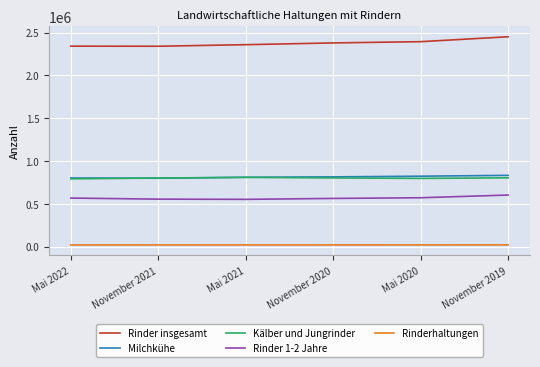

How many lines are shown in the chart?

5